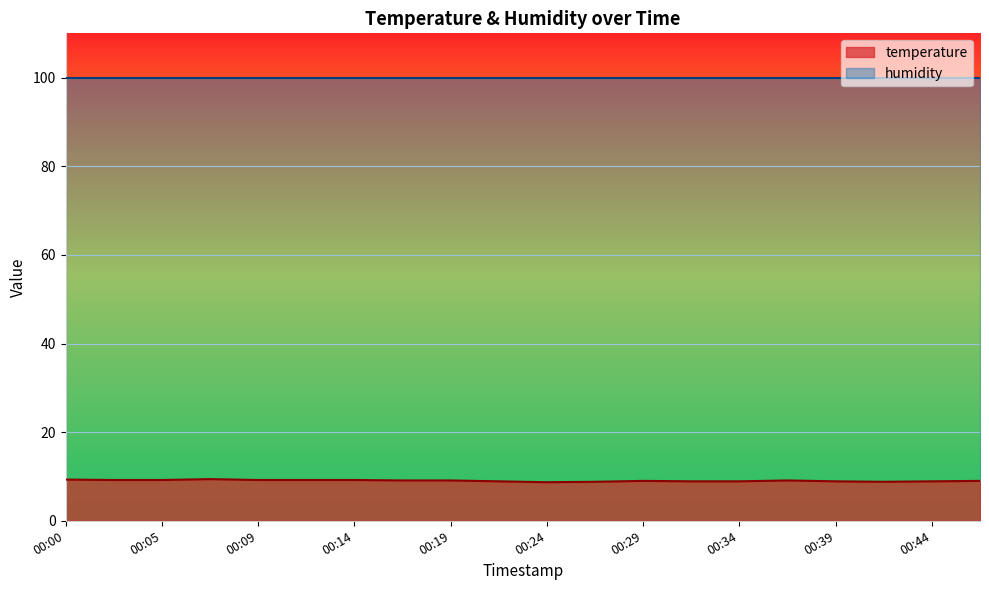

What is the change in value from 00:17 to 00:46?

-0.1